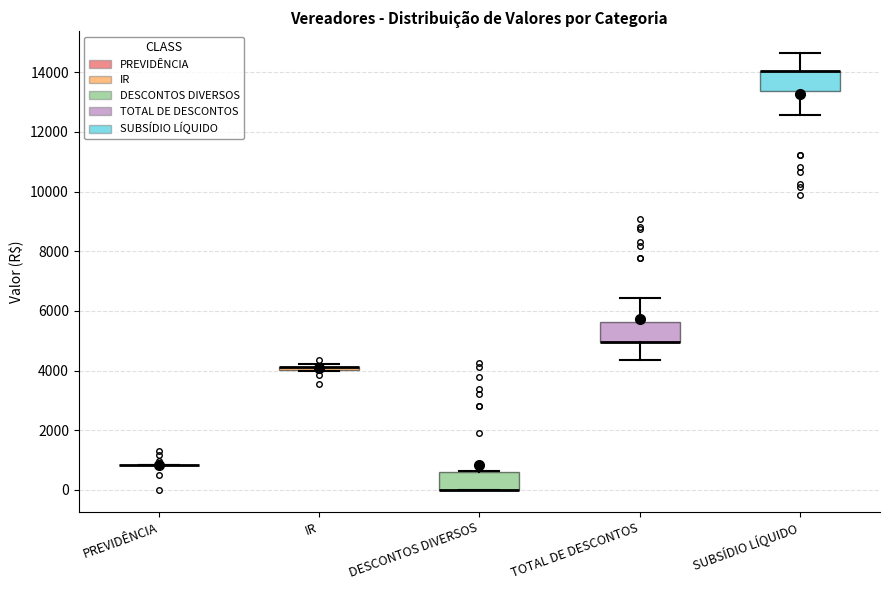

Reading left to right, transcribe this box plot: for each box, give where its median line is, the range the box spans, and where its two whiskers end, as read against the y-axis. The values are not printed on the chart, so give them approximately, as read against the axis.

PREVIDÊNCIA: box collapsed to a line at 800, whiskers 800 to 800
IR: box collapsed to a line at 4200, whiskers 4000 to 4200
DESCONTOS DIVERSOS: median 0 (drawn on the box's lower edge), box 0 to 600, whiskers 0 to 600
TOTAL DE DESCONTOS: median 5000 (drawn on the box's lower edge), box 5000 to 5600, whiskers 4400 to 6400
SUBSÍDIO LÍQUIDO: median 14000 (drawn on the box's upper edge), box 13400 to 14000, whiskers 12600 to 14600